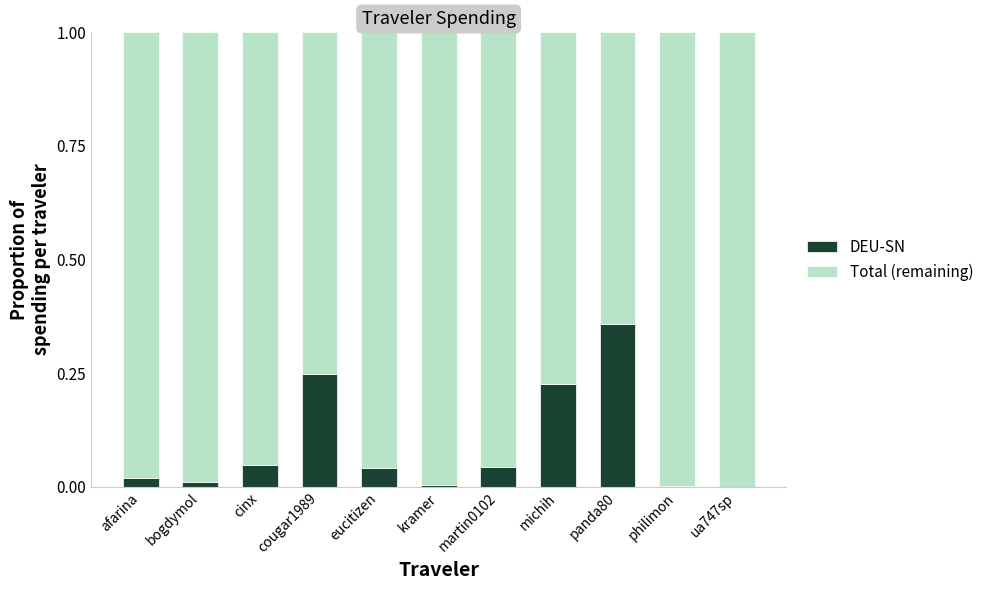

Which category has the highest value in the DEU-SN series?

panda80